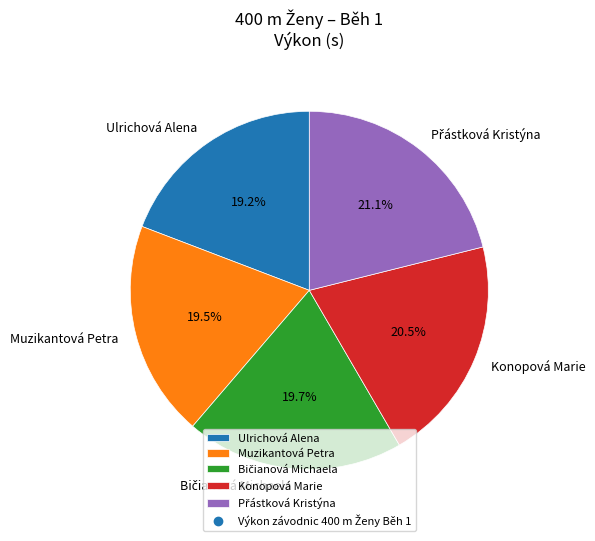

What percentage do Muzikantová Petra and Ulrichová Alena together represent?

38.7%